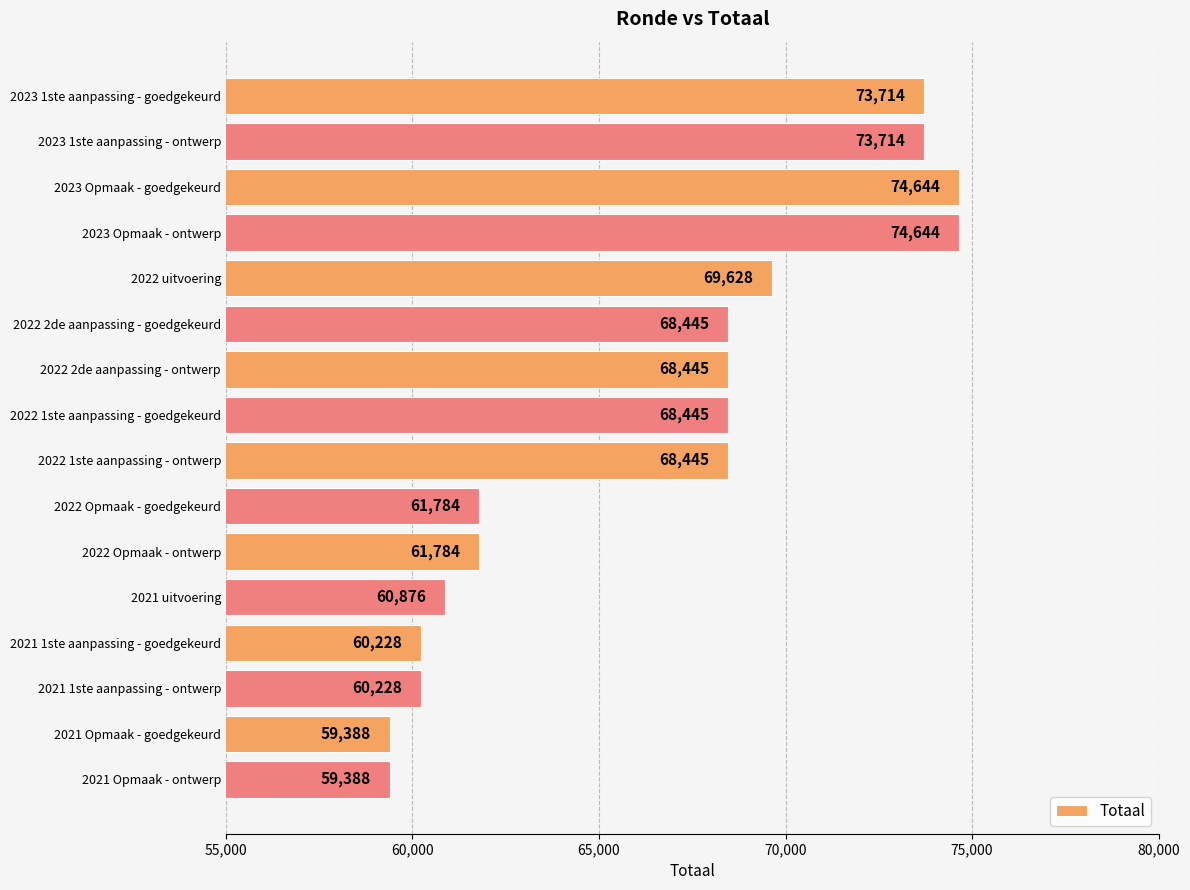

What position from the bottom is 2021 1ste aanpassing - goedgekeurd?

4